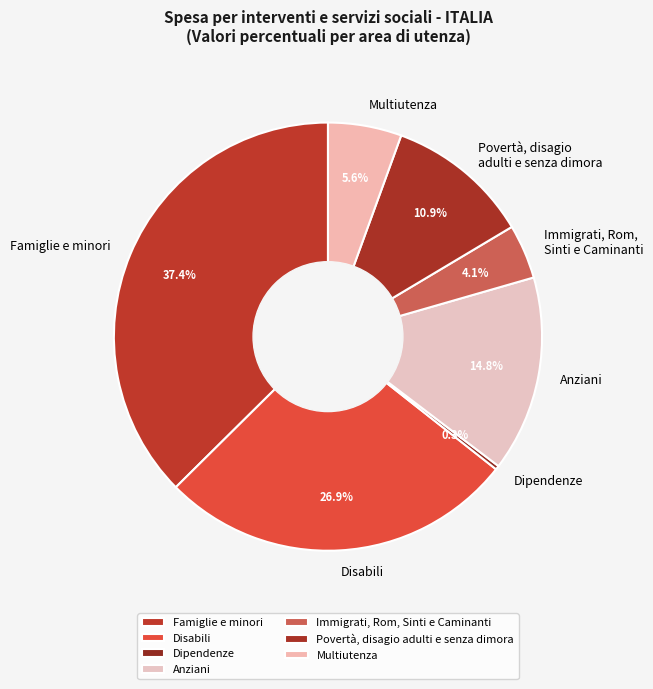

Does any single category account for the majority?

No